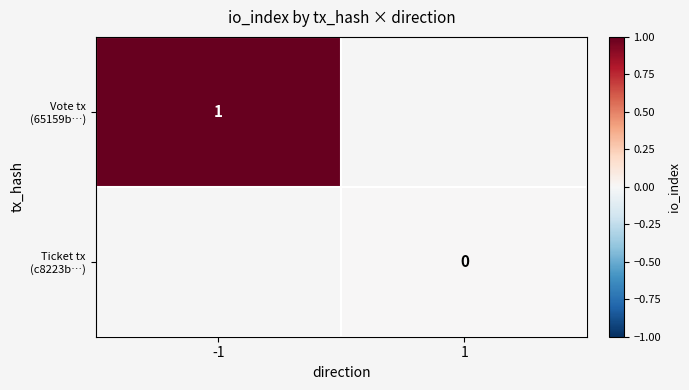

Between 1 and -1, which is larger?

-1